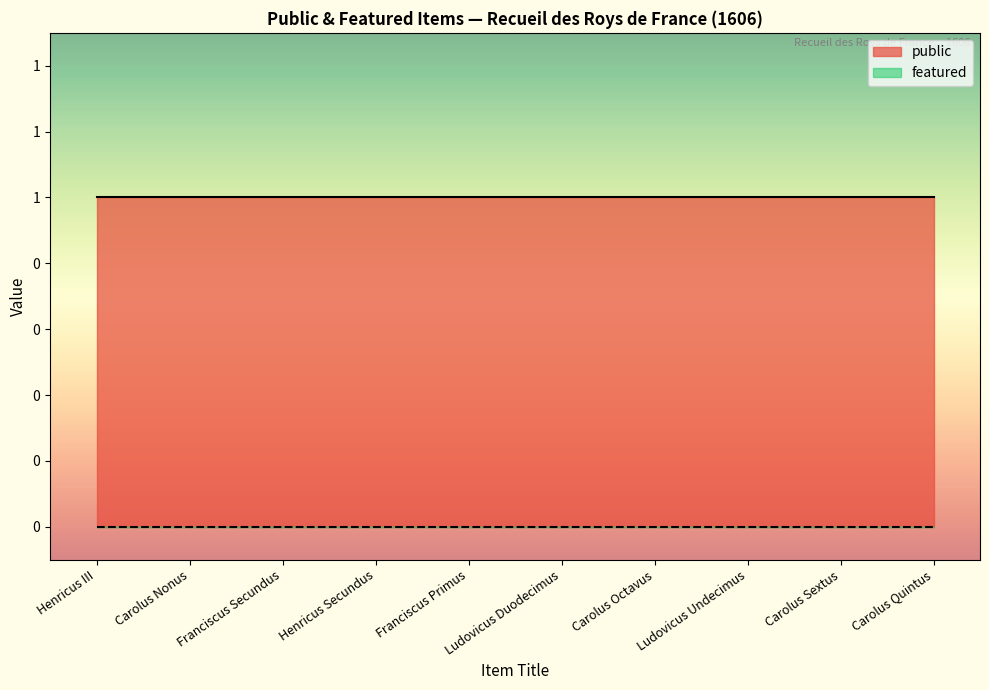

What is the approximate value of public at Franciscus Secundus?

1